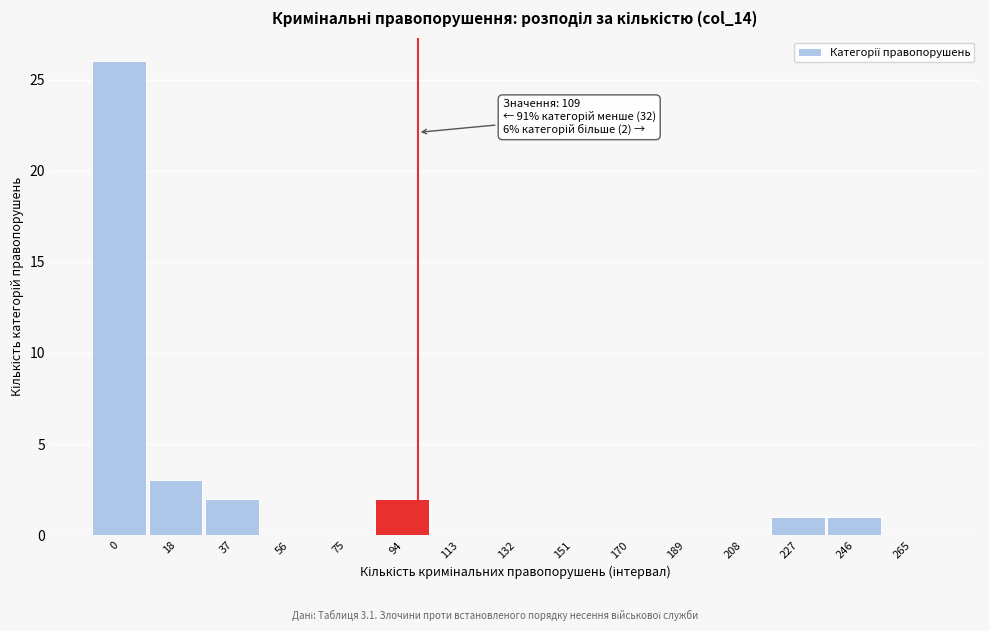

Reading left to right, extract all data points from this chart.

0=26	18=3	37=2	56=0	75=0	94=2	113=0	132=0	151=0	170=0	189=0	208=0	227=1	246=1	265=0